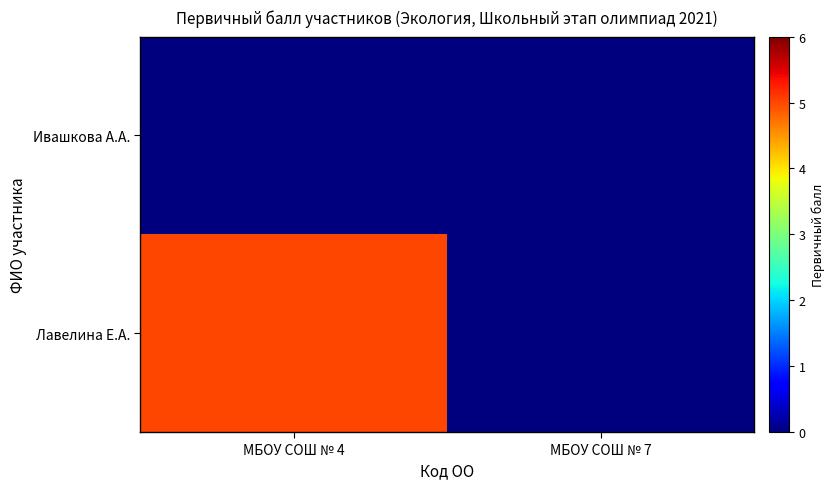

At which category is the sum across all series the highest?

МБОУ СОШ № 4